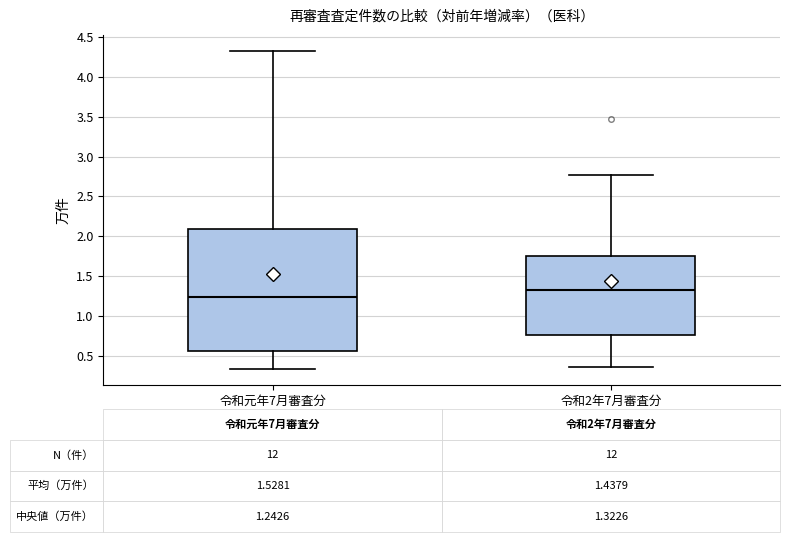

Which box has the highest median line?

令和2年7月審査分